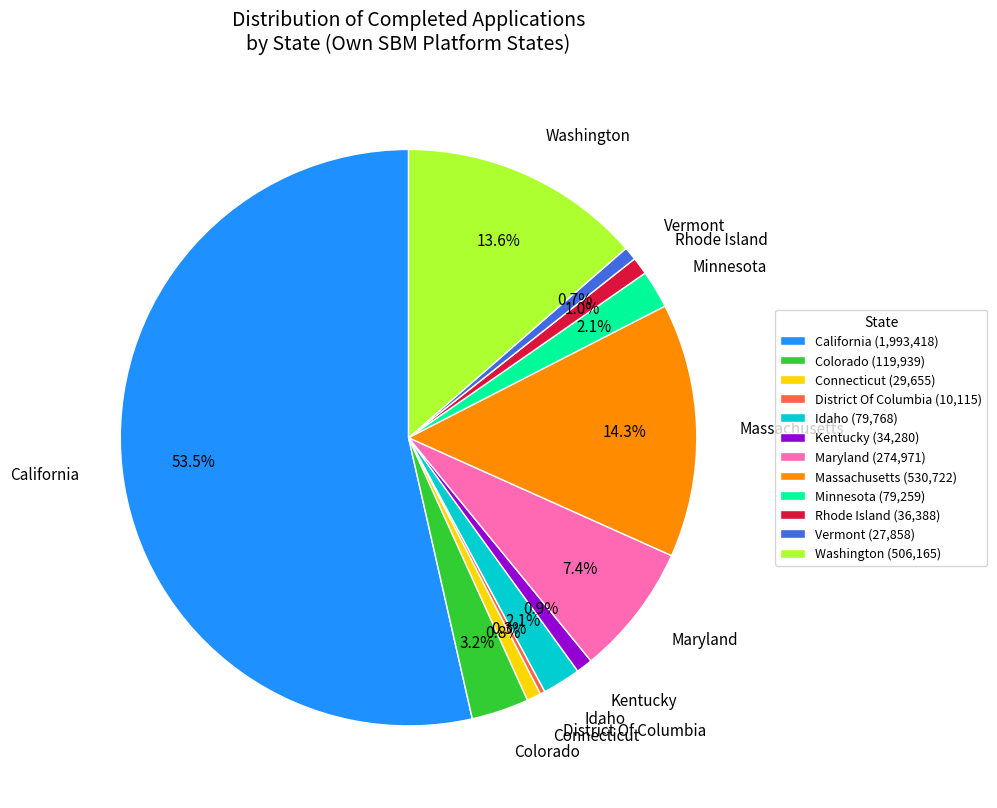

Is California the majority of the pie?

Yes